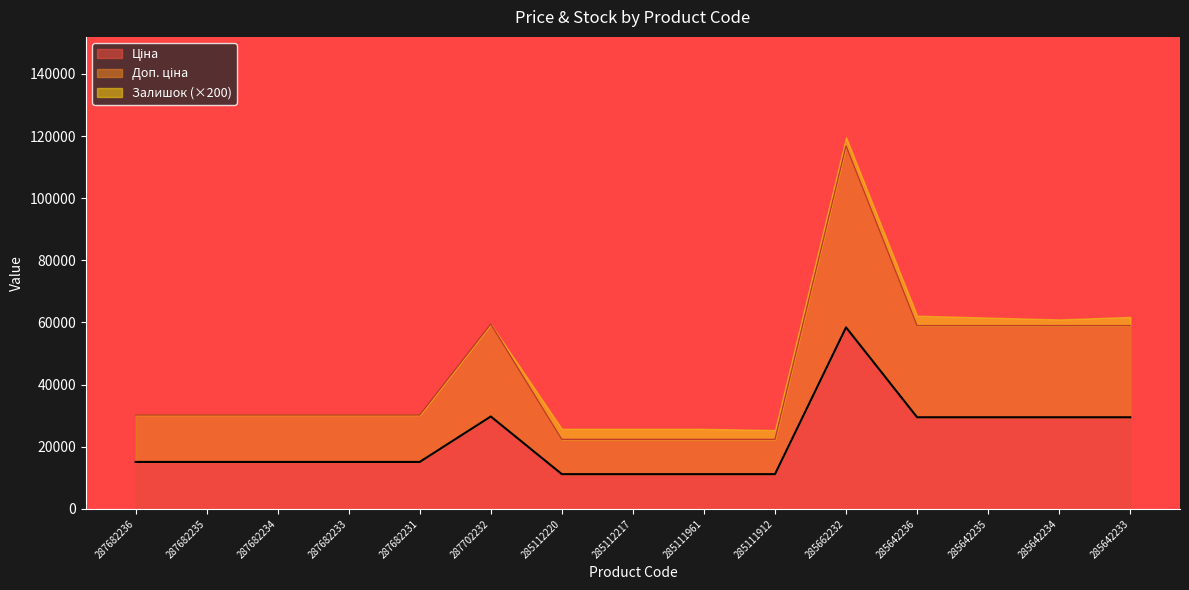

True or false: Доп. ціна has more than 2 interior local peaks.

False